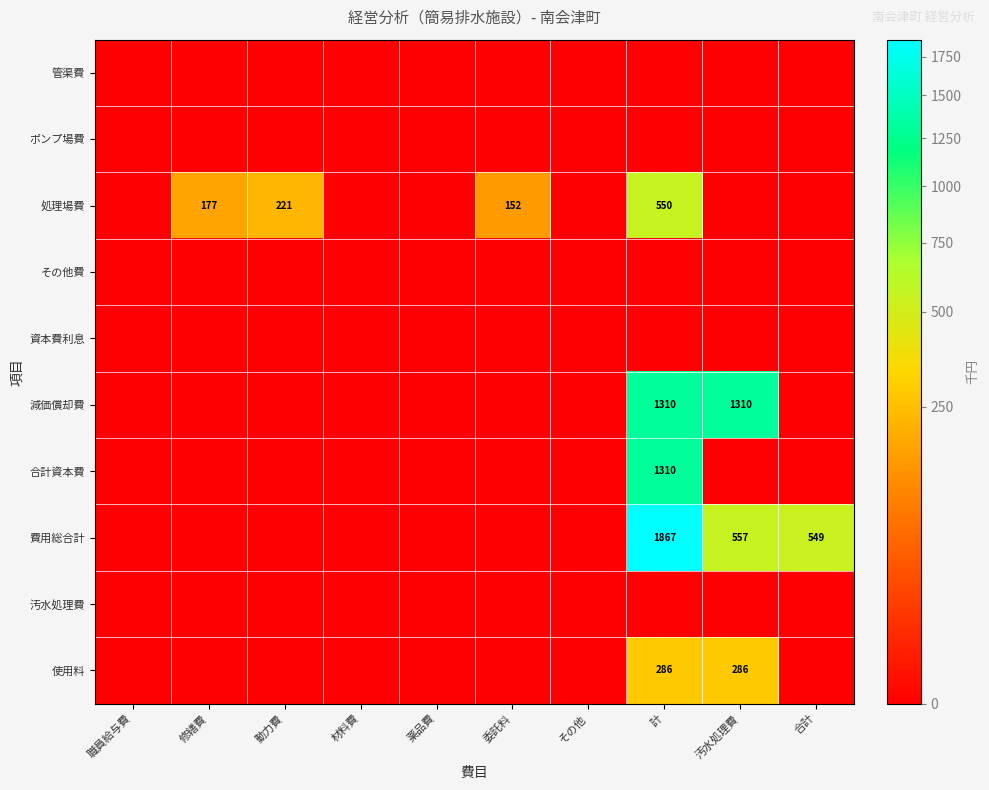

How many data points does each series have?

10